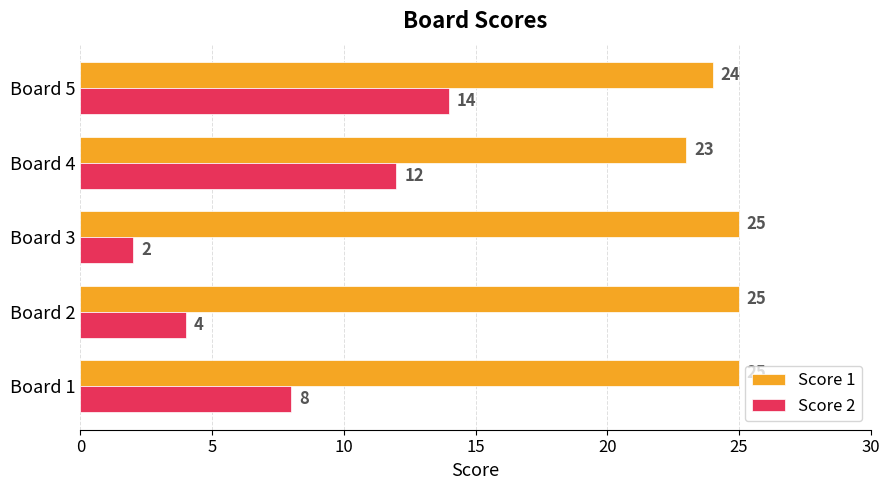

The Score 2 series shows 8 at Board 1. True or false?

True